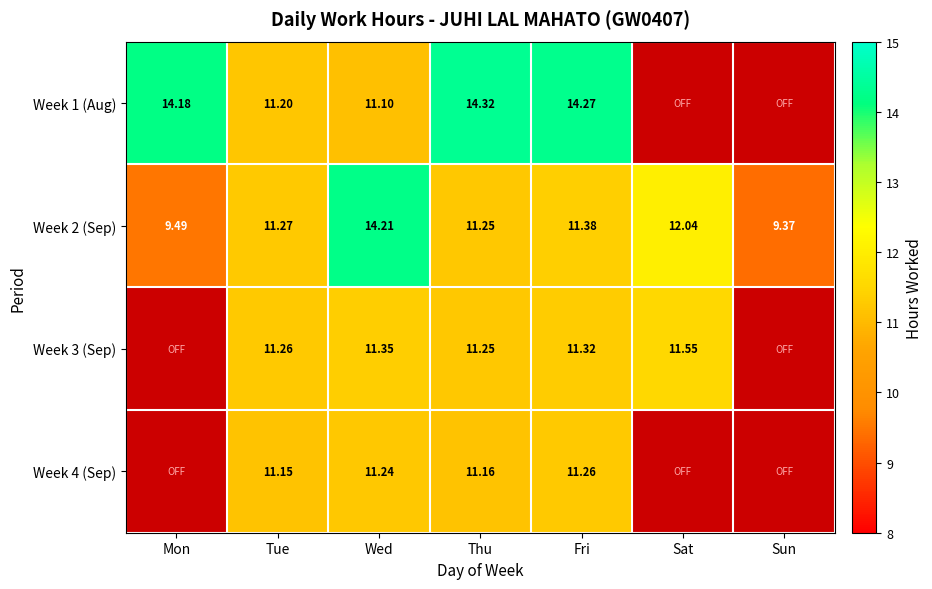

Is the value of Week 2 (Sep) at Tue greater than the value of Week 1 (Aug) at Wed?

Yes